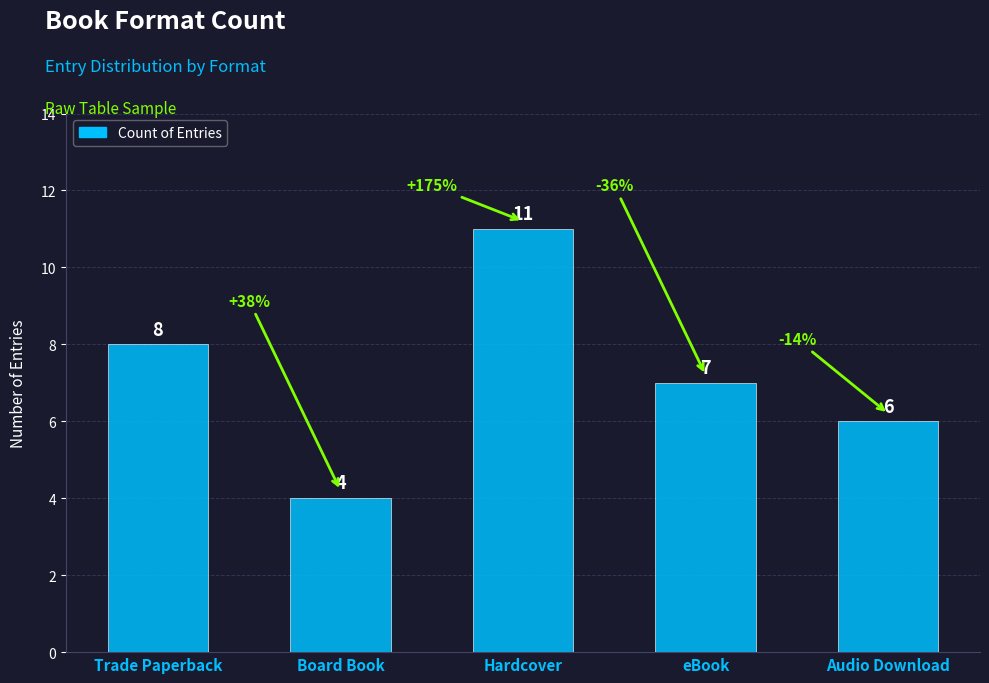

Count the number of categories in the chart.

5